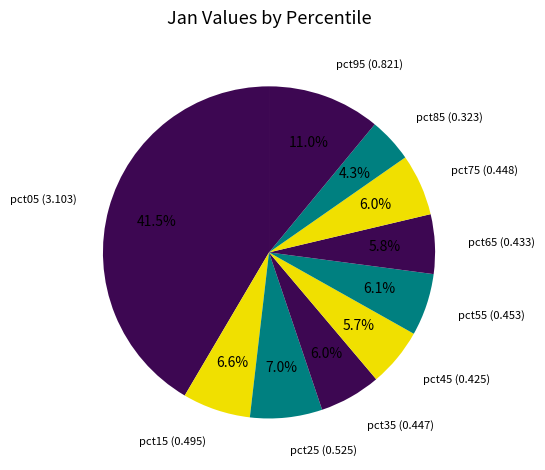

To the nearest percent, what is the difference between the largest and smallest slice percentages?

37%